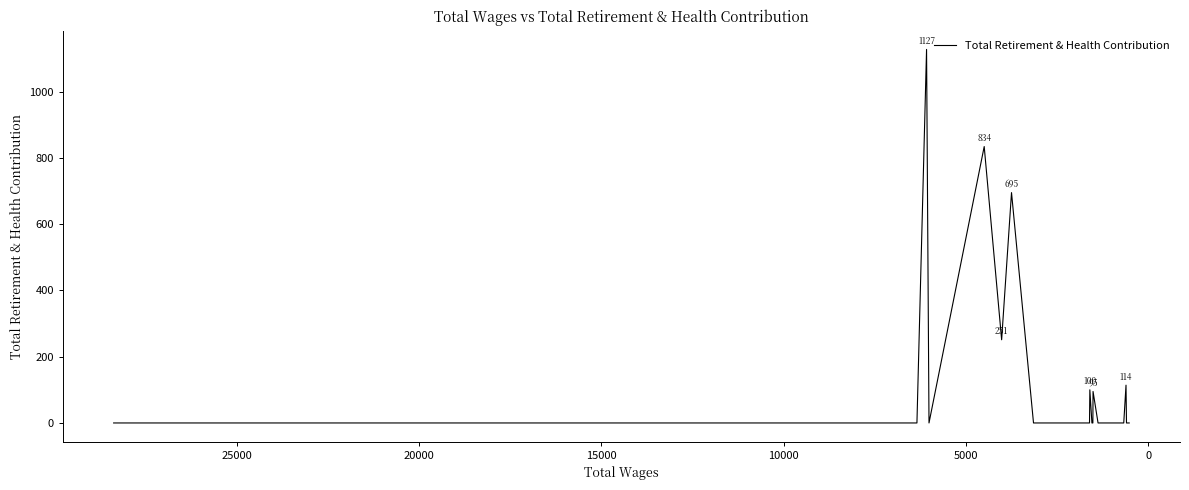

What is the difference between the maximum and minimum values?

1127